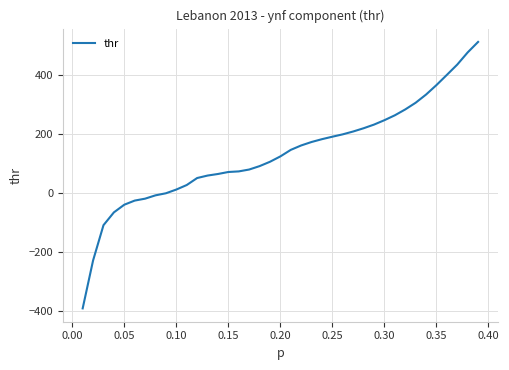

What is the minimum value shown in the chart?

-391.2